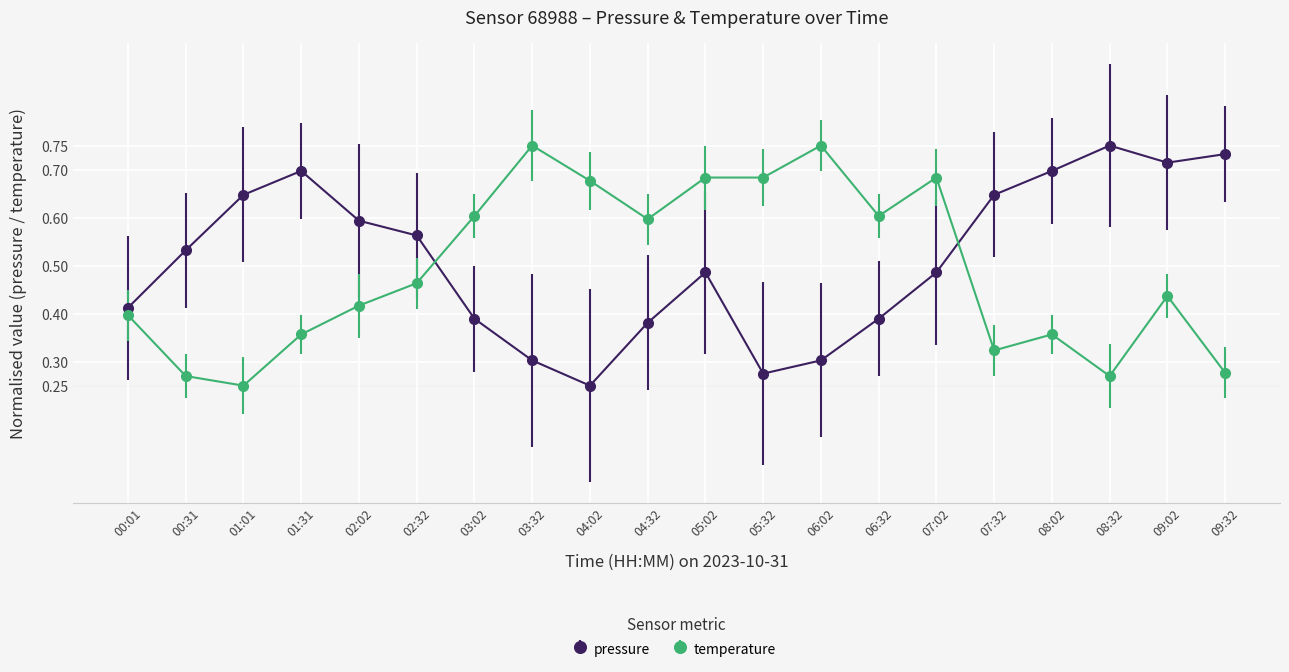

Rank the series by their average value, from highest to lowest.

pressure, temperature